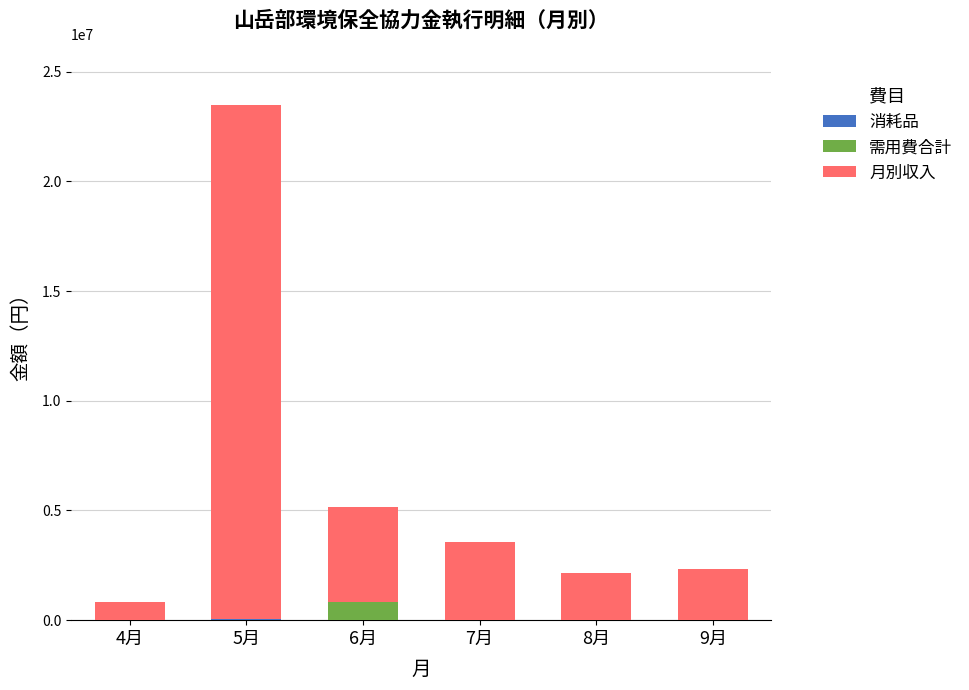

At which category is the sum across all series the highest?

5月